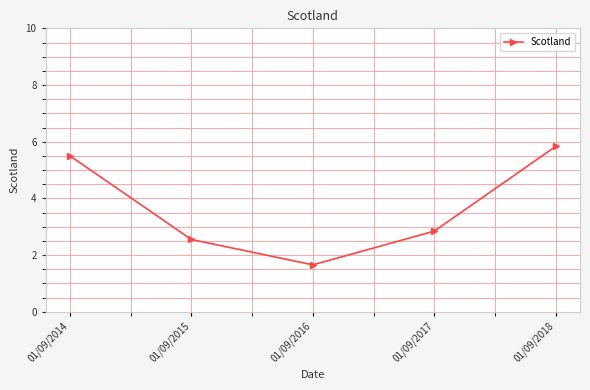

Where is the first local minimum?

01/09/2016